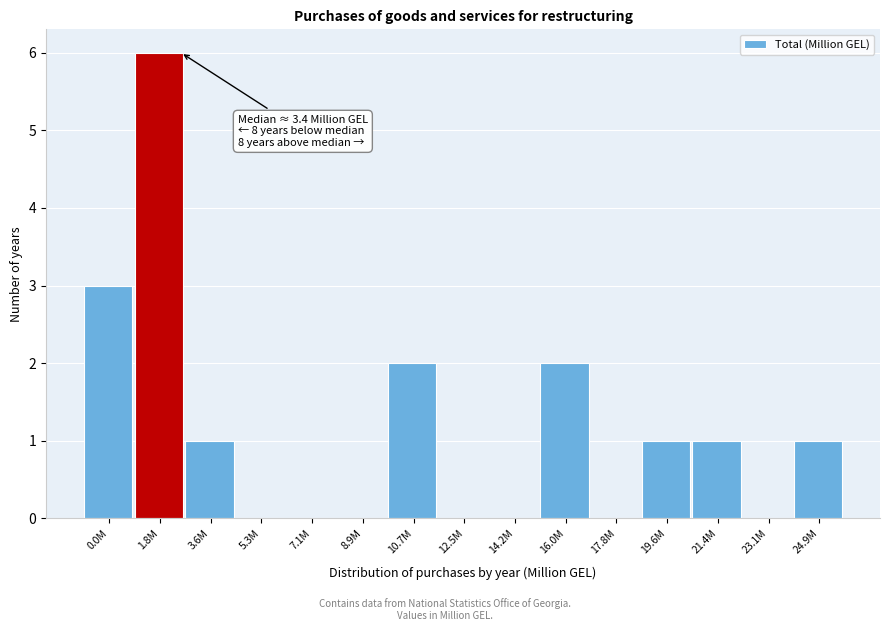

Reading left to right, what are all the values shown in this chart?

0.0M=3	1.8M=6	3.6M=1	5.3M=0	7.1M=0	8.9M=0	10.7M=2	12.5M=0	14.2M=0	16.0M=2	17.8M=0	19.6M=1	21.4M=1	23.1M=0	24.9M=1